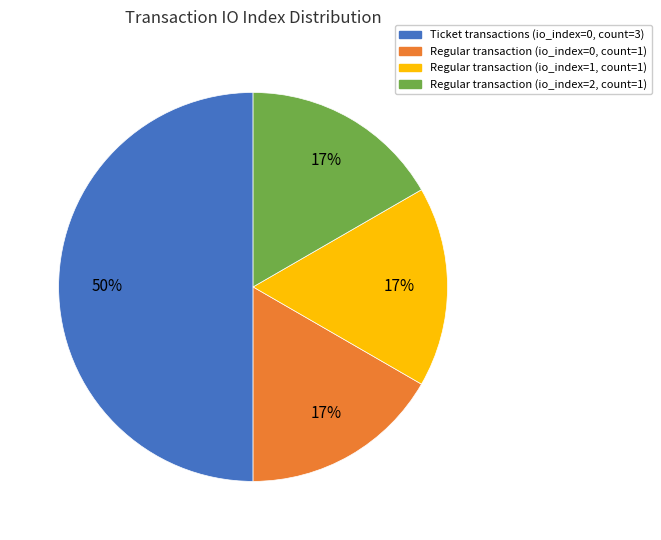

To the nearest percent, what is the difference between the largest and smallest slice percentages?

33%